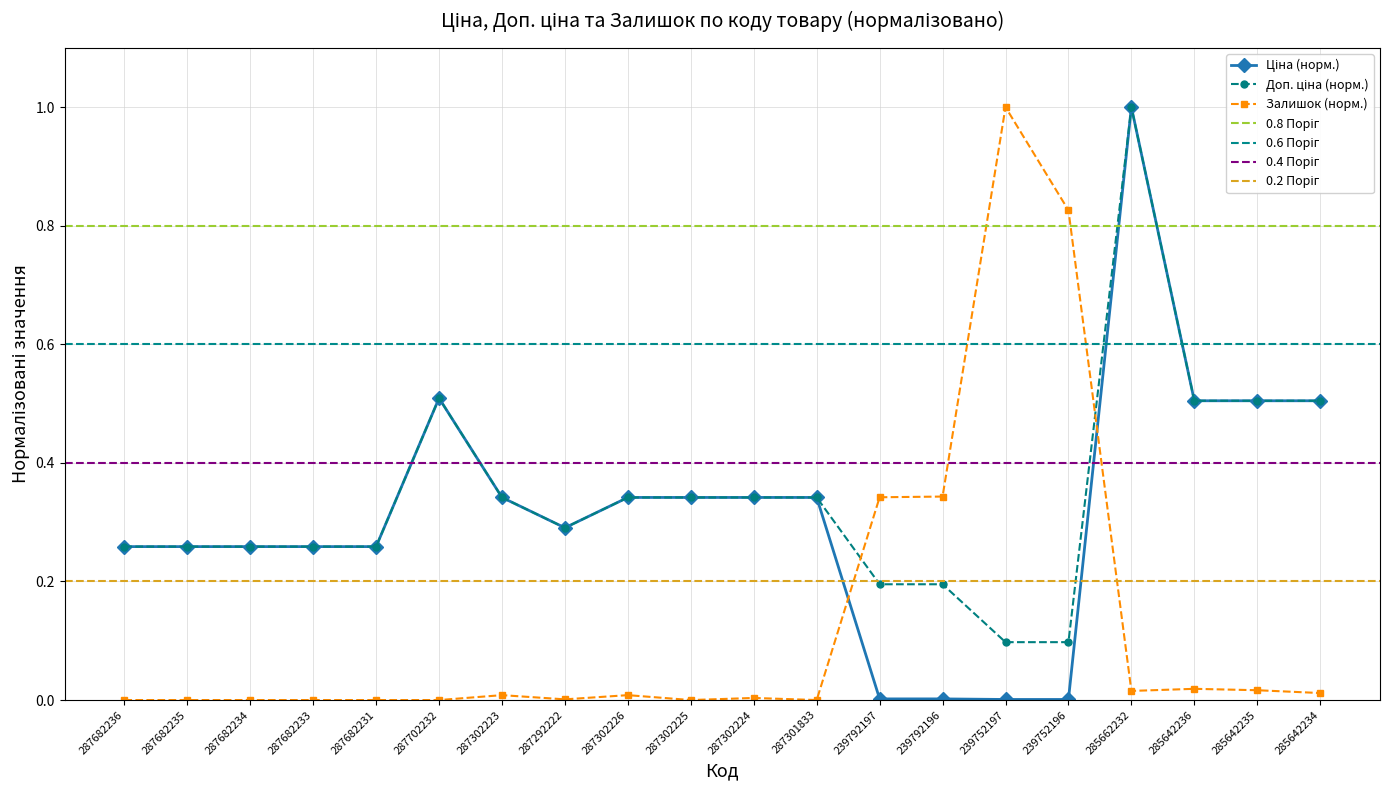

What is the difference between the maximum and minimum values in the Доп. ціна series?

0.9